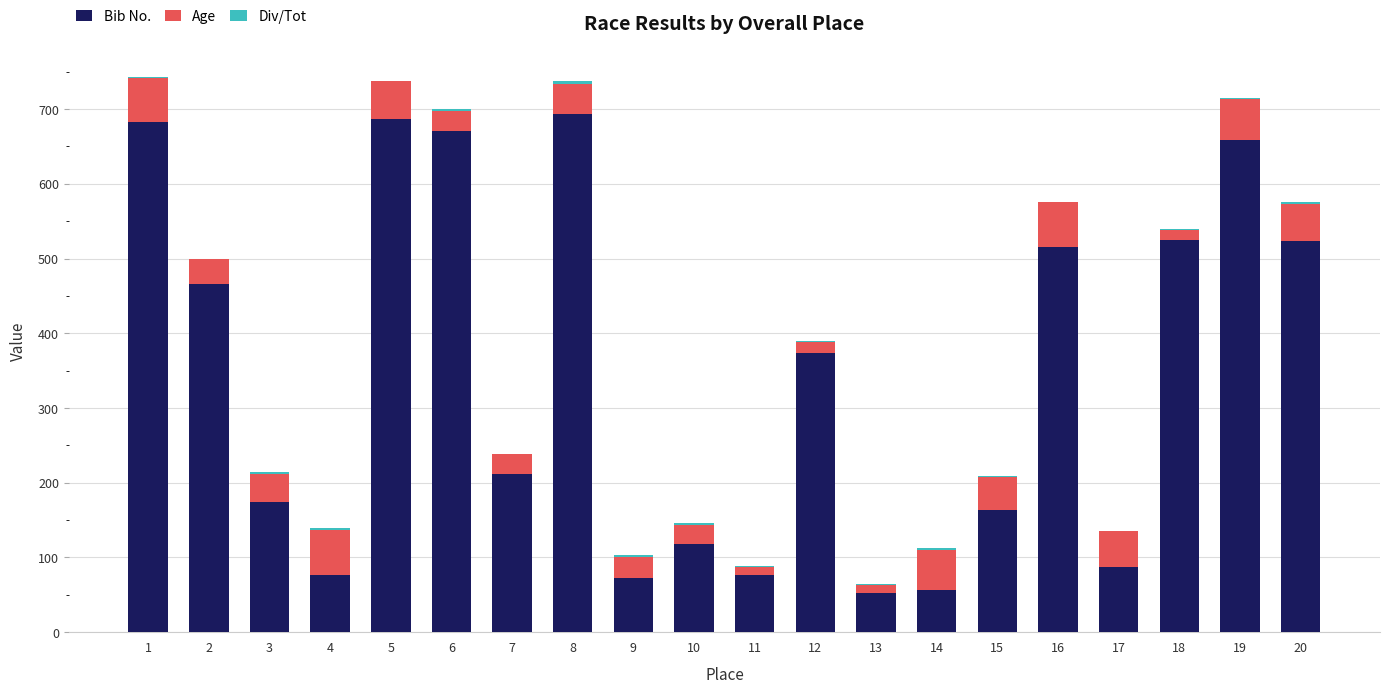

The value of Bib No. at 7 is 367. True or false?

False